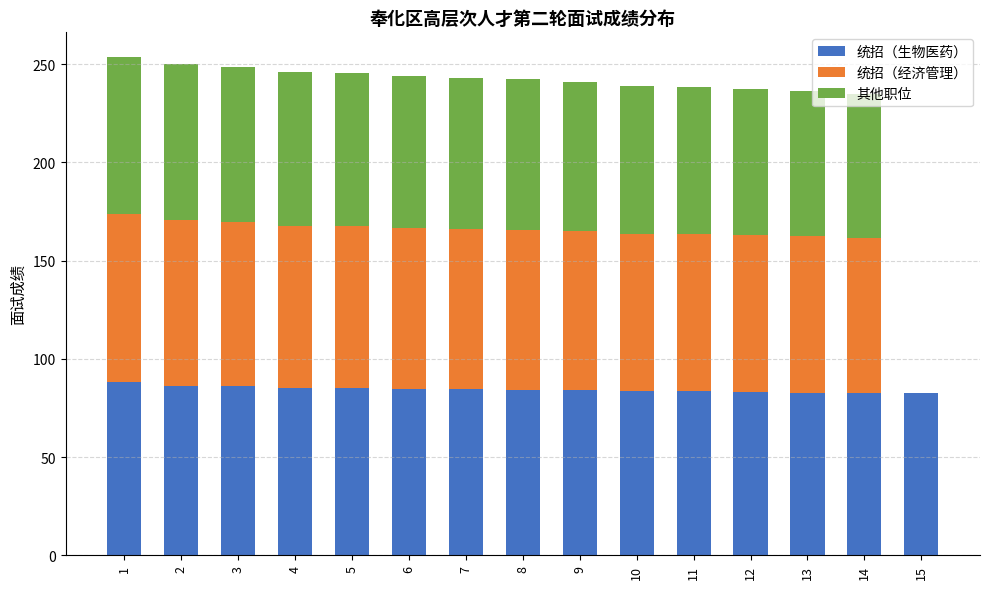

What is the total value across all series at 3?

248.4